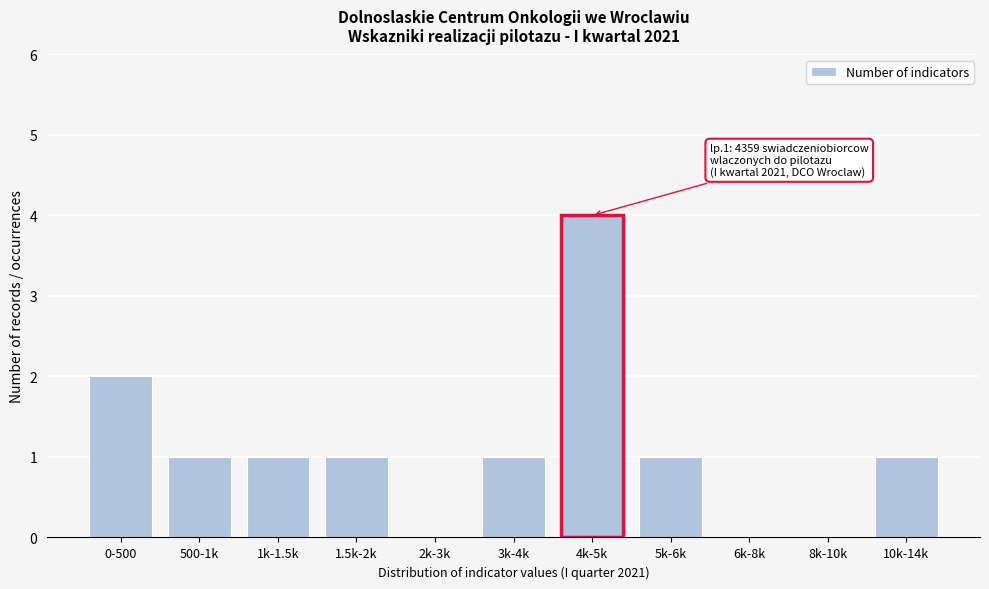

Reading left to right, what are all the values shown in this chart?

0-500=2	500-1k=1	1k-1.5k=1	1.5k-2k=1	2k-3k=0	3k-4k=1	4k-5k=4	5k-6k=1	6k-8k=0	8k-10k=0	10k-14k=1